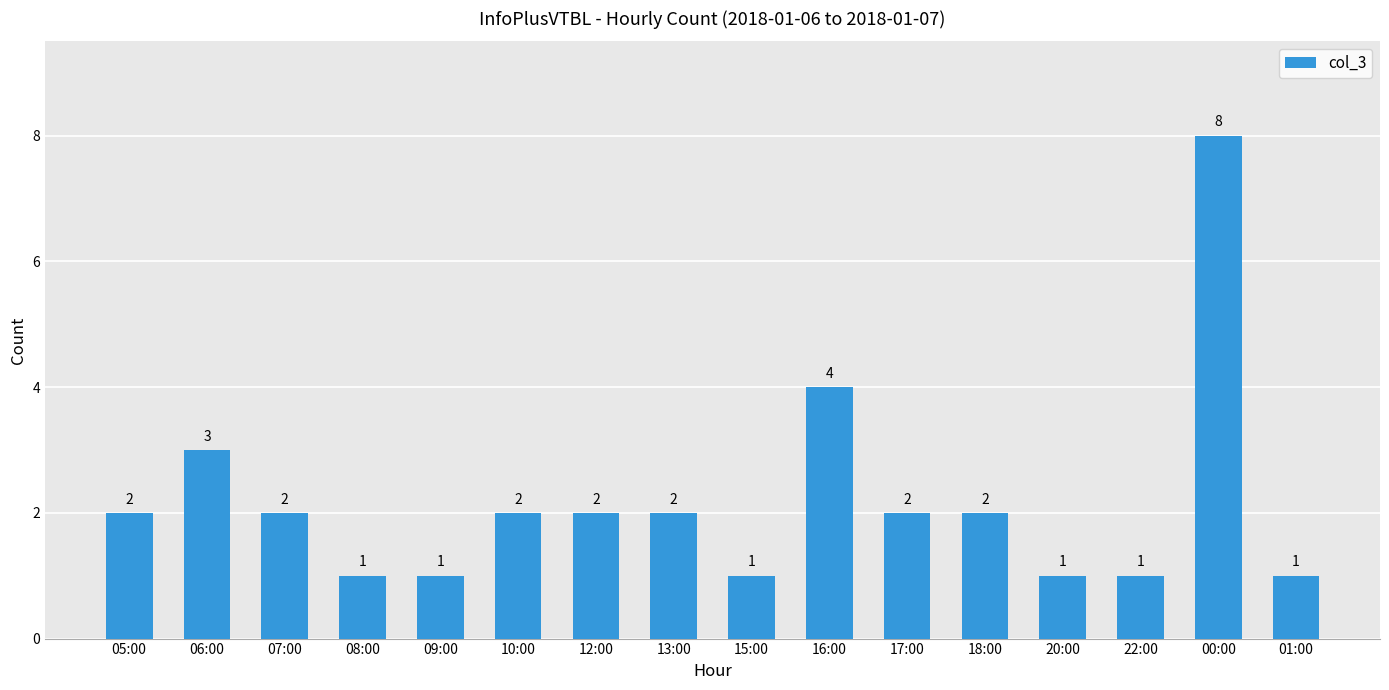

Where is the data nearest to the value 4?

16:00